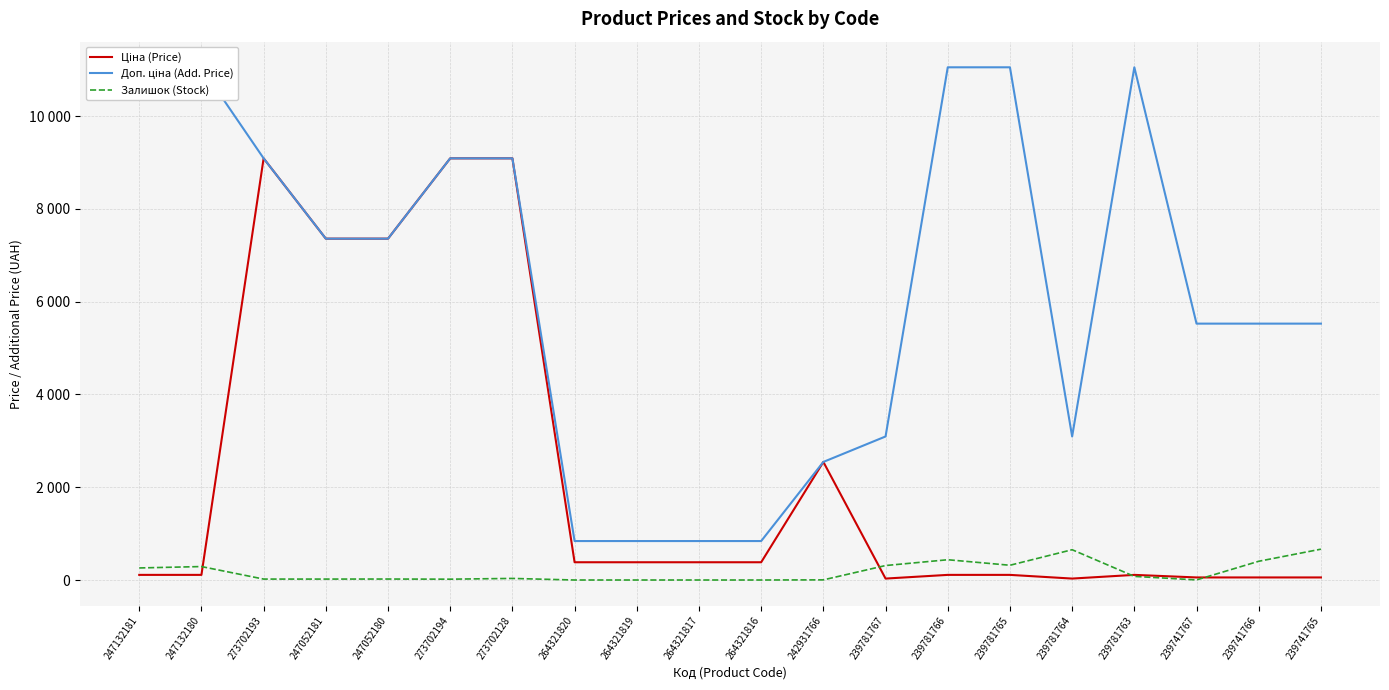

Reading left to right, what are all the values shown in this chart?

Ціна (Price): 110.5	110.5	9092.0	7360.2	7360.2	9092.0	9092.0	382.9	382.9	382.9	382.9	2545.8	30.9	110.5	110.5	30.9	110.5	55.3	55.3	55.3
Доп. ціна (Add. Price): 11055.0	11055.0	9092.0	7360.2	7360.2	9092.0	9092.0	840.0	840.0	840.0	840.0	2546.0	3095.0	11055.0	11055.0	3095.0	11055.0	5528.0	5528.0	5528.0
Залишок (Stock): 260.0	290.0	20.0	20.0	21.0	18.0	34.0	0.0	0.0	0.0	0.0	3.0	312.0	437.0	318.0	653.0	78.0	2.0	404.0	665.0